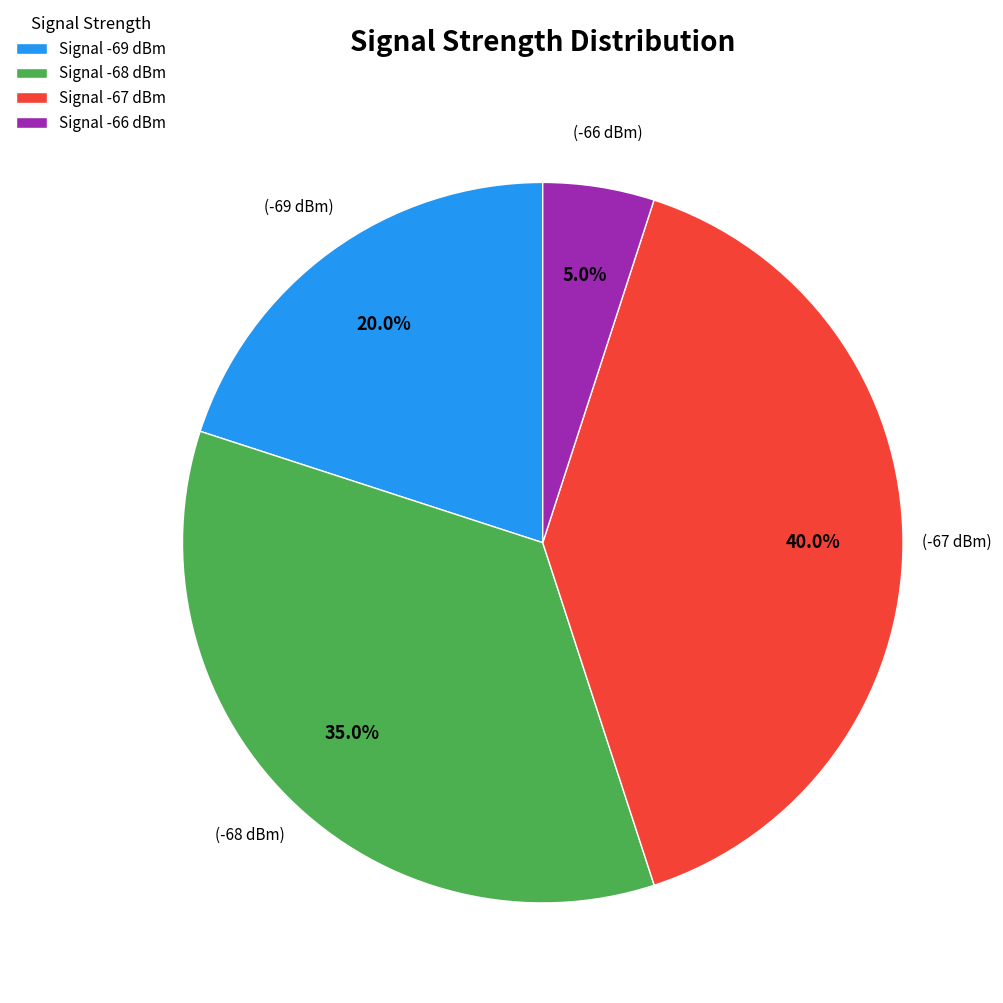

Does any single category account for the majority?

No